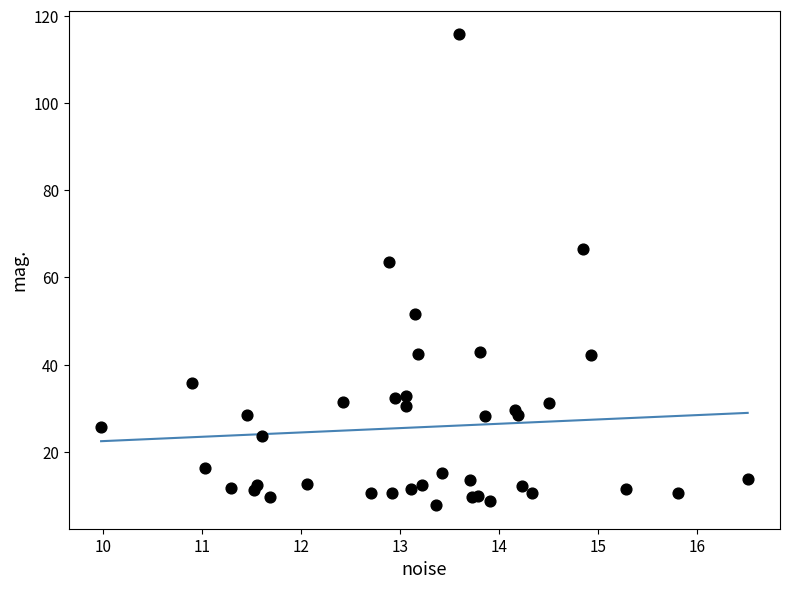

What Y value in the scatter plot is closest to 61?

63.5